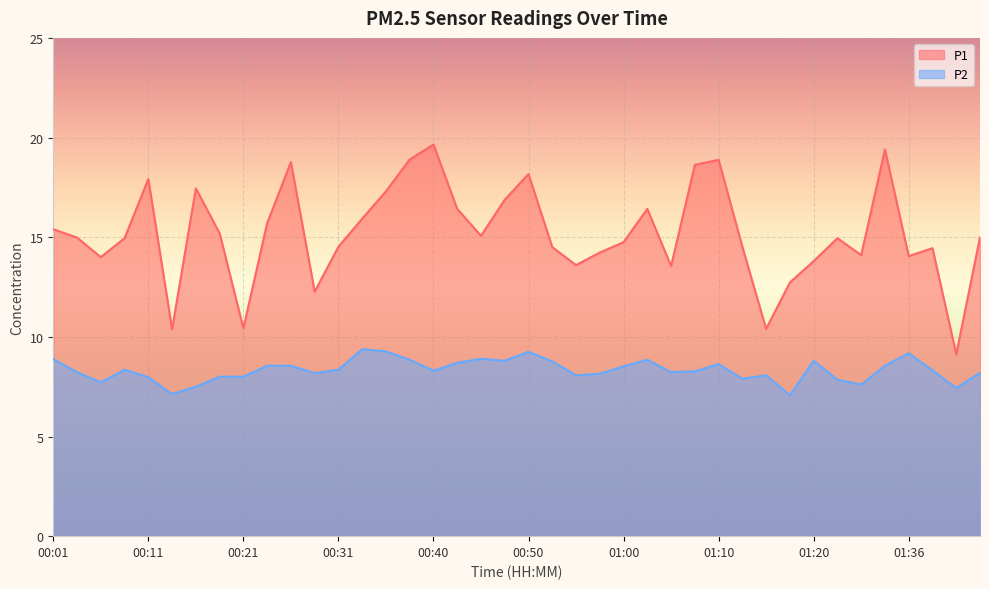

How many values in the P2 series exceed 8?

29